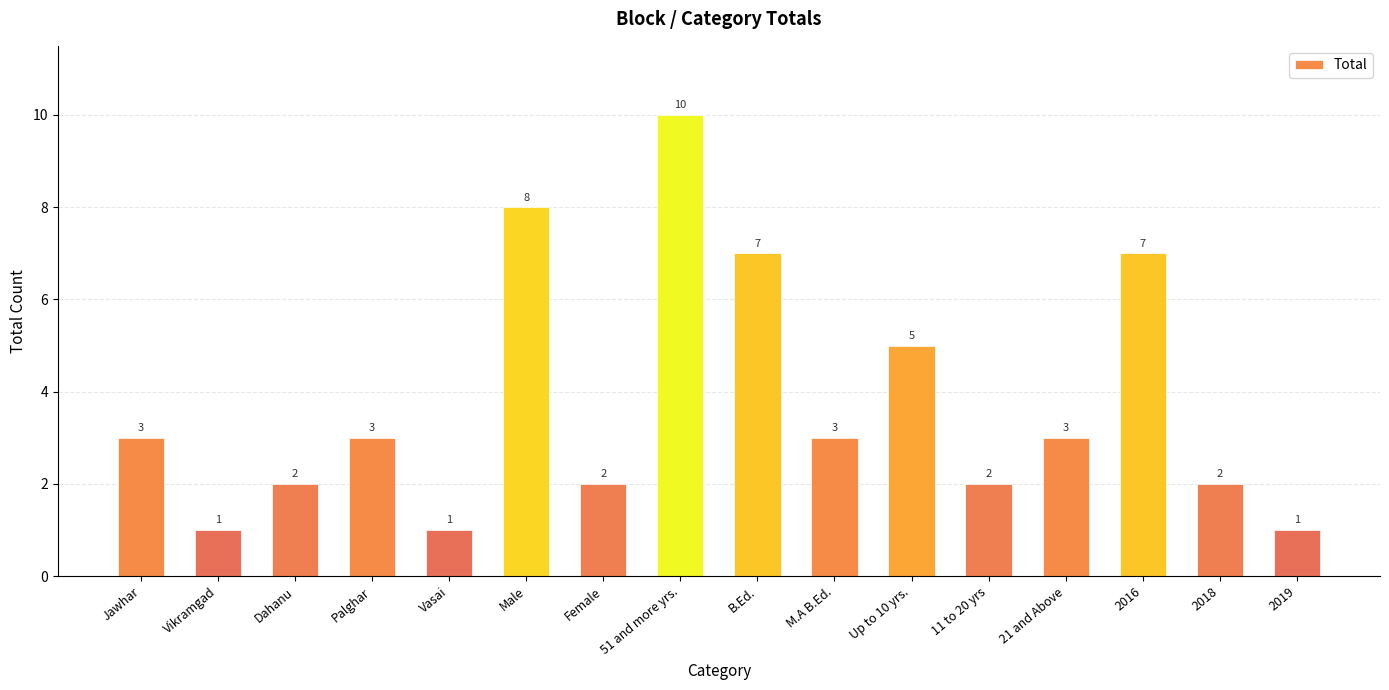

What is the greatest value displayed?

10